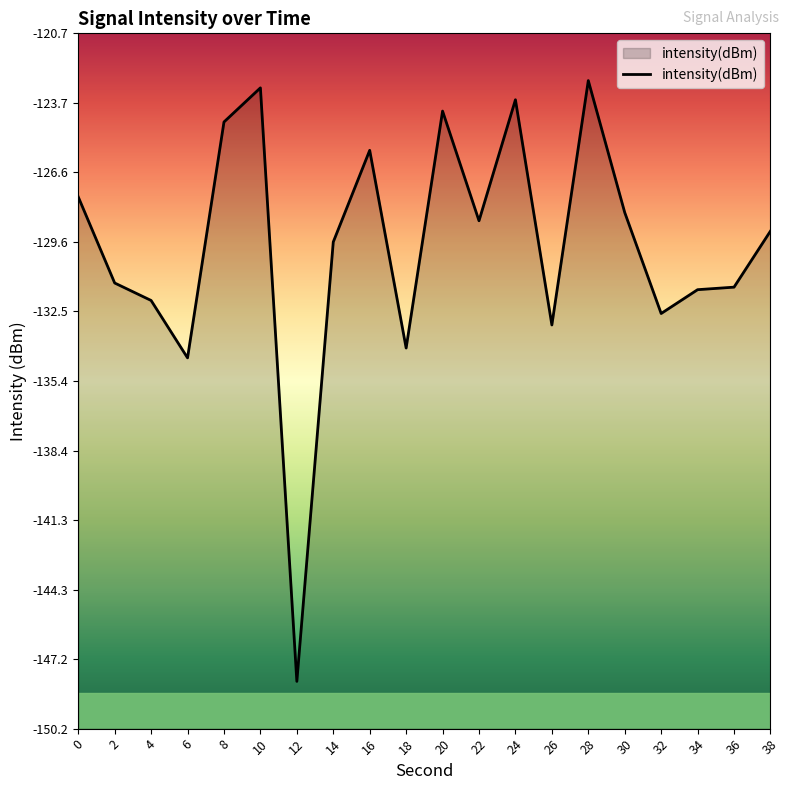

What is the change in value from 8 to 18?

-9.6